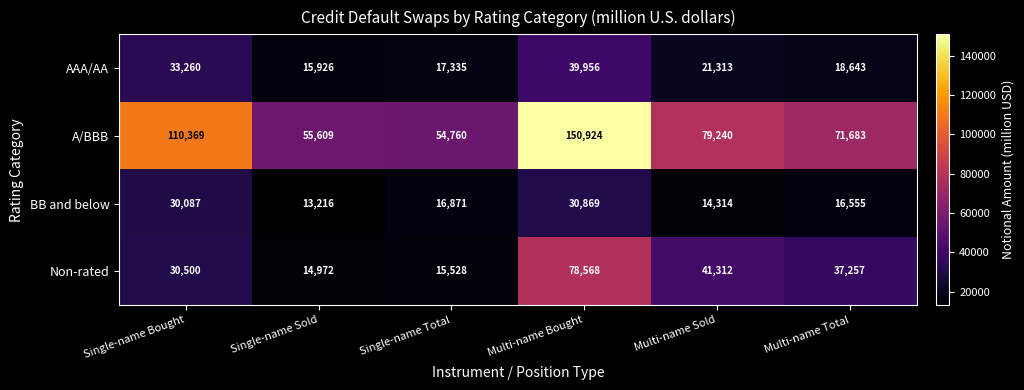

What is the greatest value displayed?

150924